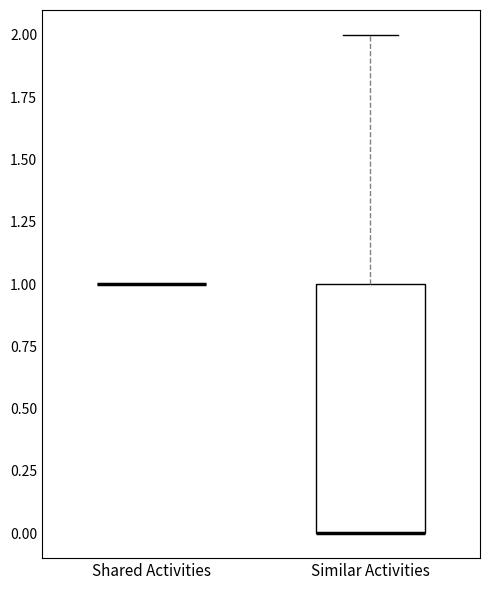

Reading left to right, read every box against the y-axis: the position of its median line, the range the box covers, and the ends of its whiskers. The values are not printed on the chart, so give them approximately, as read against the axis.

Shared Activities: box collapsed to a line at 1, whiskers 1 to 1
Similar Activities: median 0 (drawn on the box's lower edge), box 0 to 1, whiskers 0 to 2